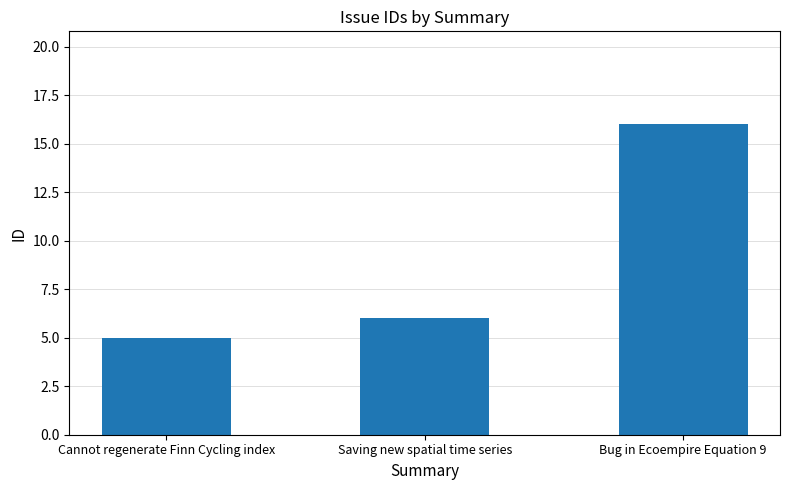

Which label corresponds to the smallest value in the chart?

Cannot regenerate Finn Cycling index